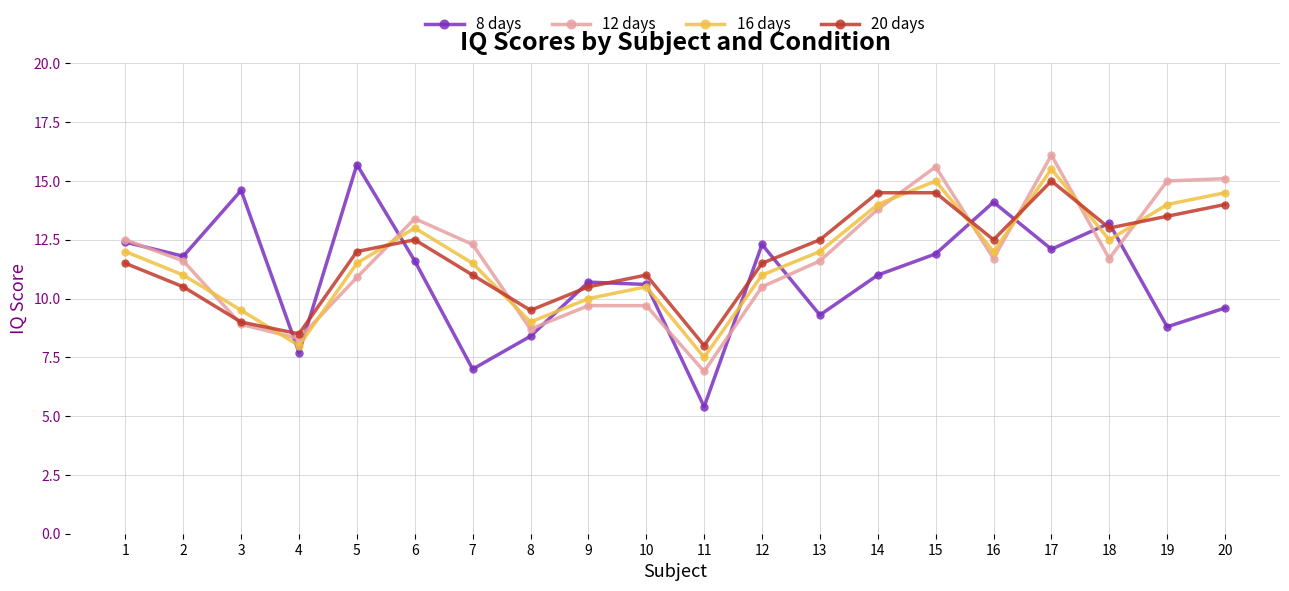

In 16 days, how many points are higher than both neighbors (excluding endpoints)?

4